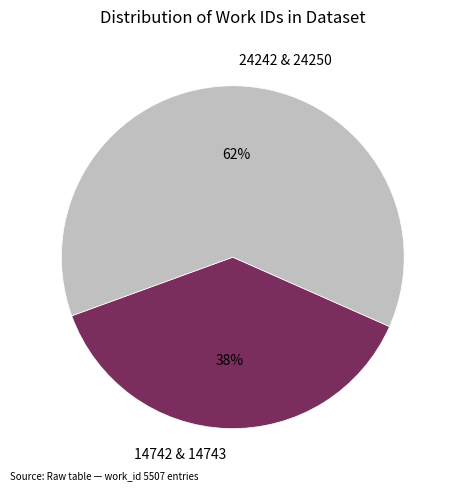

Which category accounts for the majority?

24242 & 24250